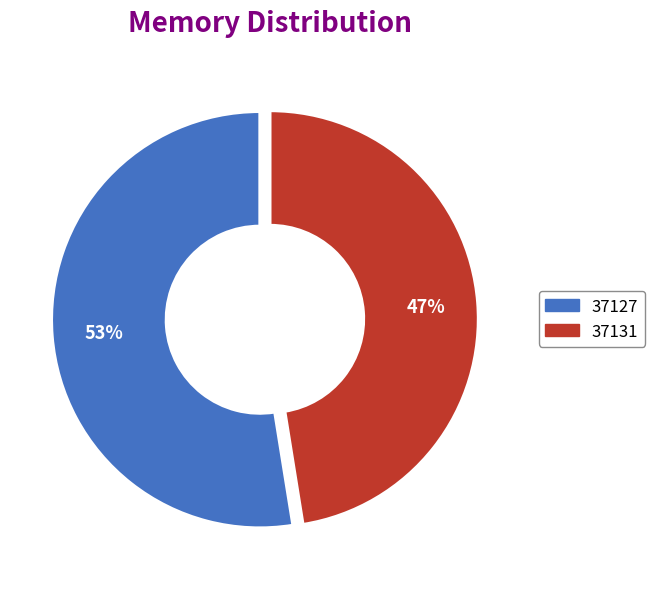

What is the largest slice in the pie chart?

37127